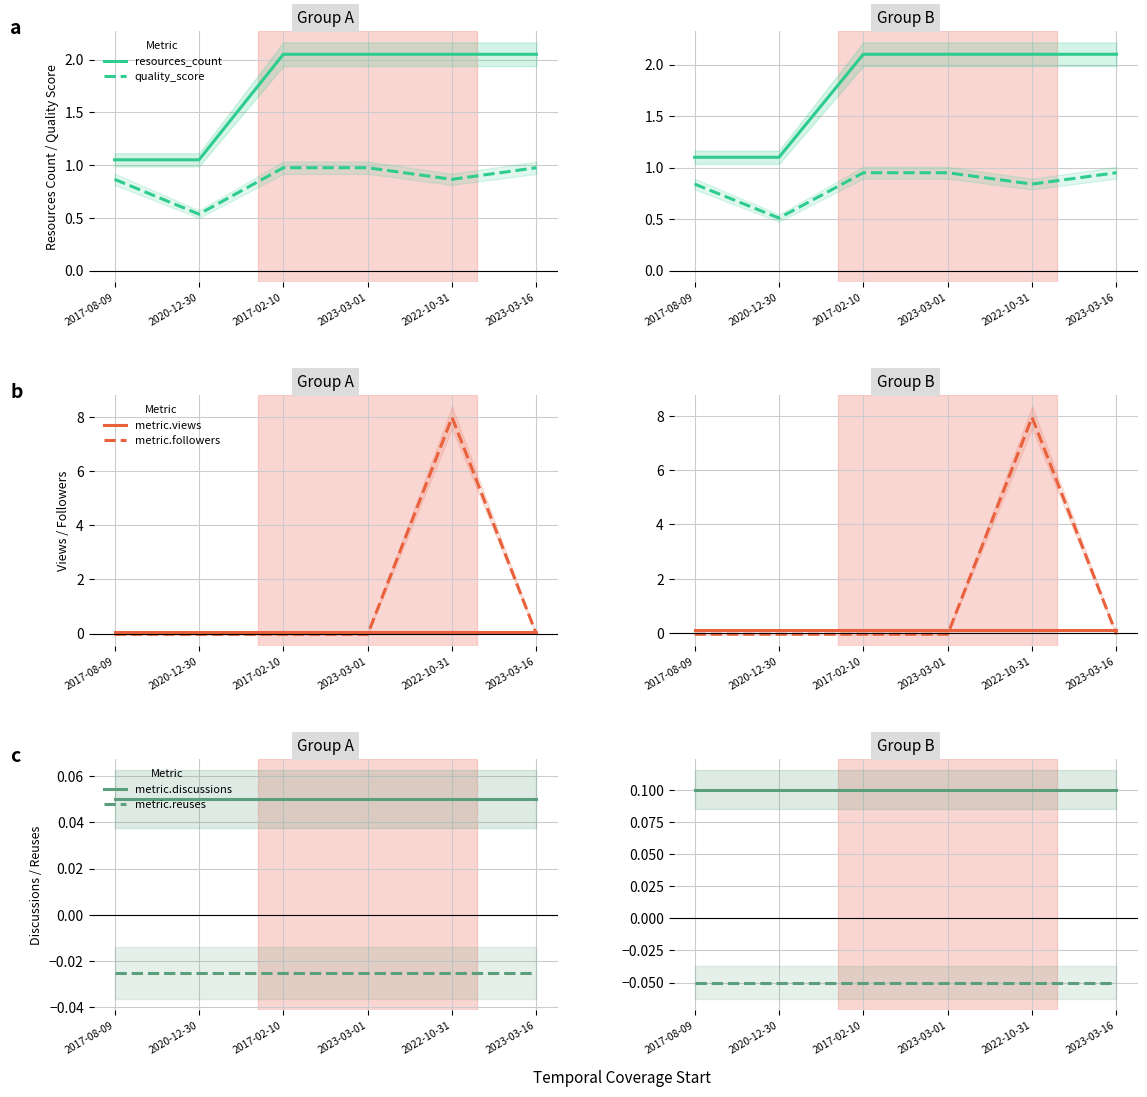

What is the value of the metric.views point at the 2nd from the left?

0.1